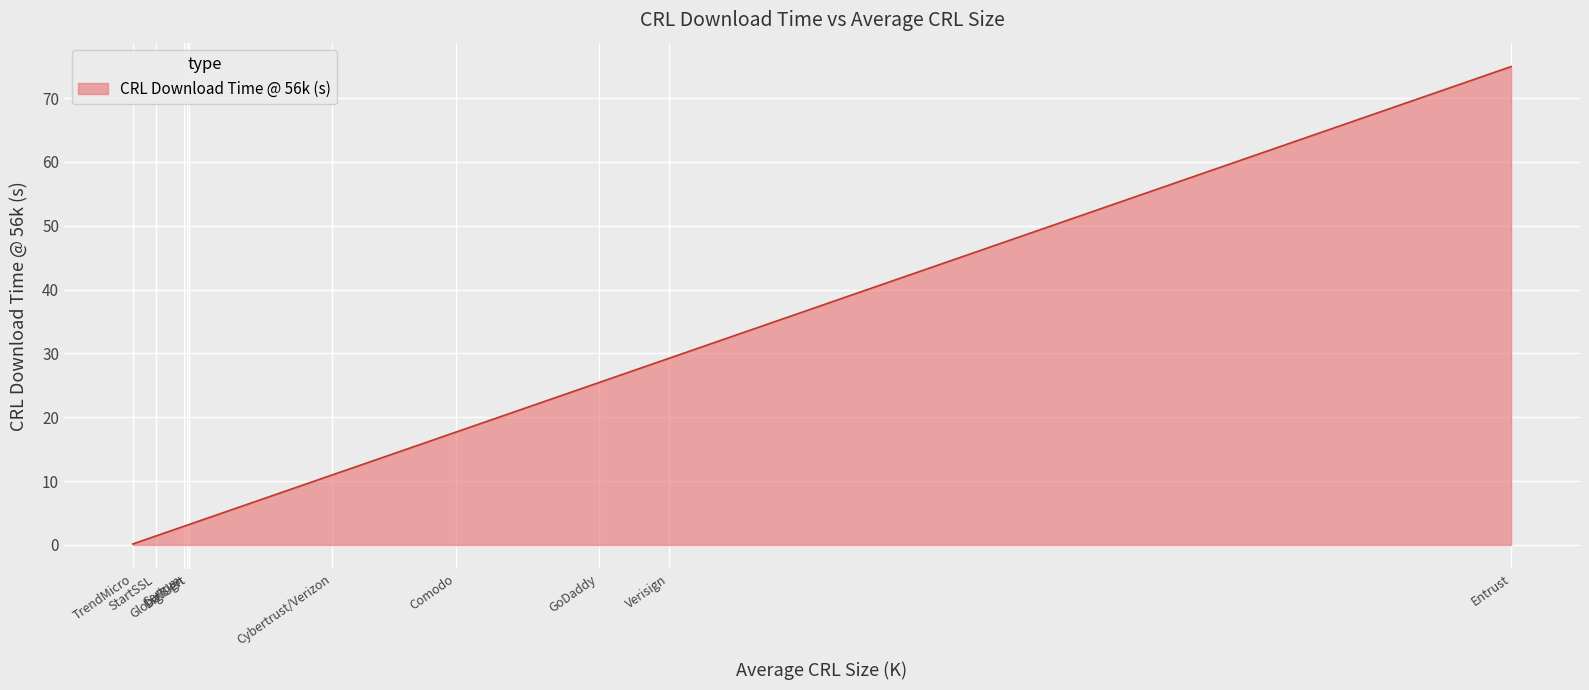

What position from the right is TrendMicro?

10